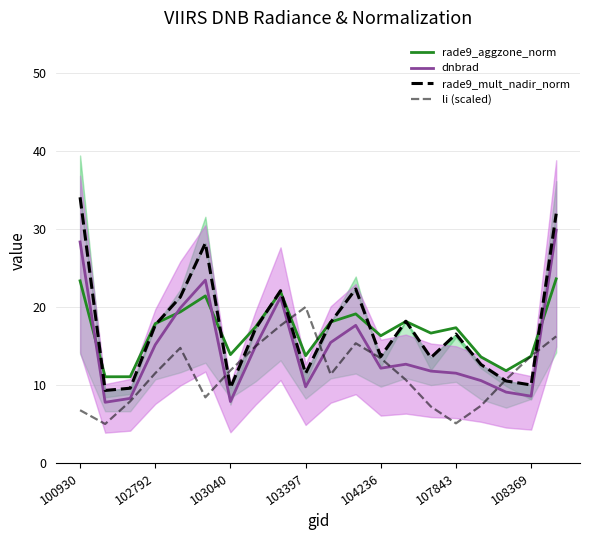

What is the spread (max minus min) of values at 14?

9.4